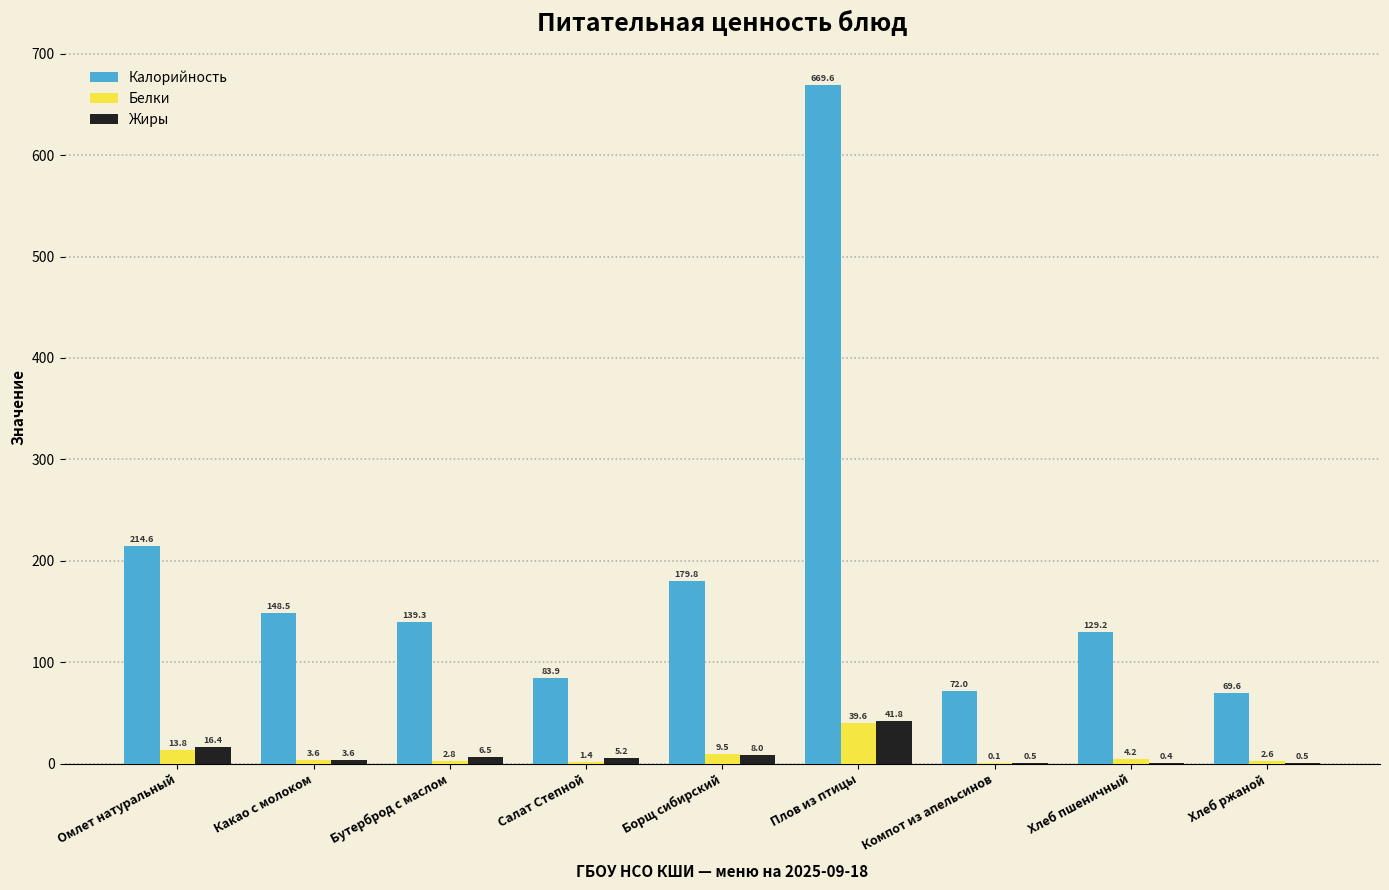

The value of Жиры at Компот из апельсинов is 0.5. True or false?

True